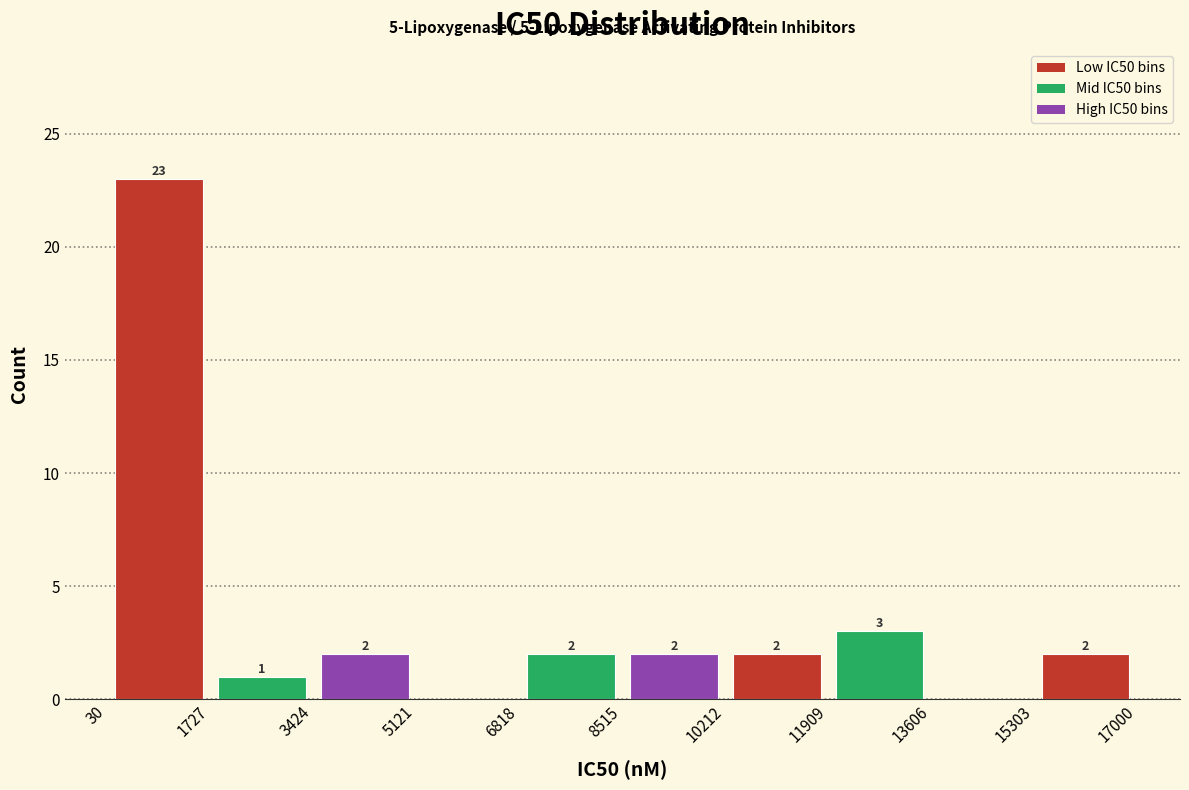

Which range on the x-axis has the tallest bar?

30 to 1727